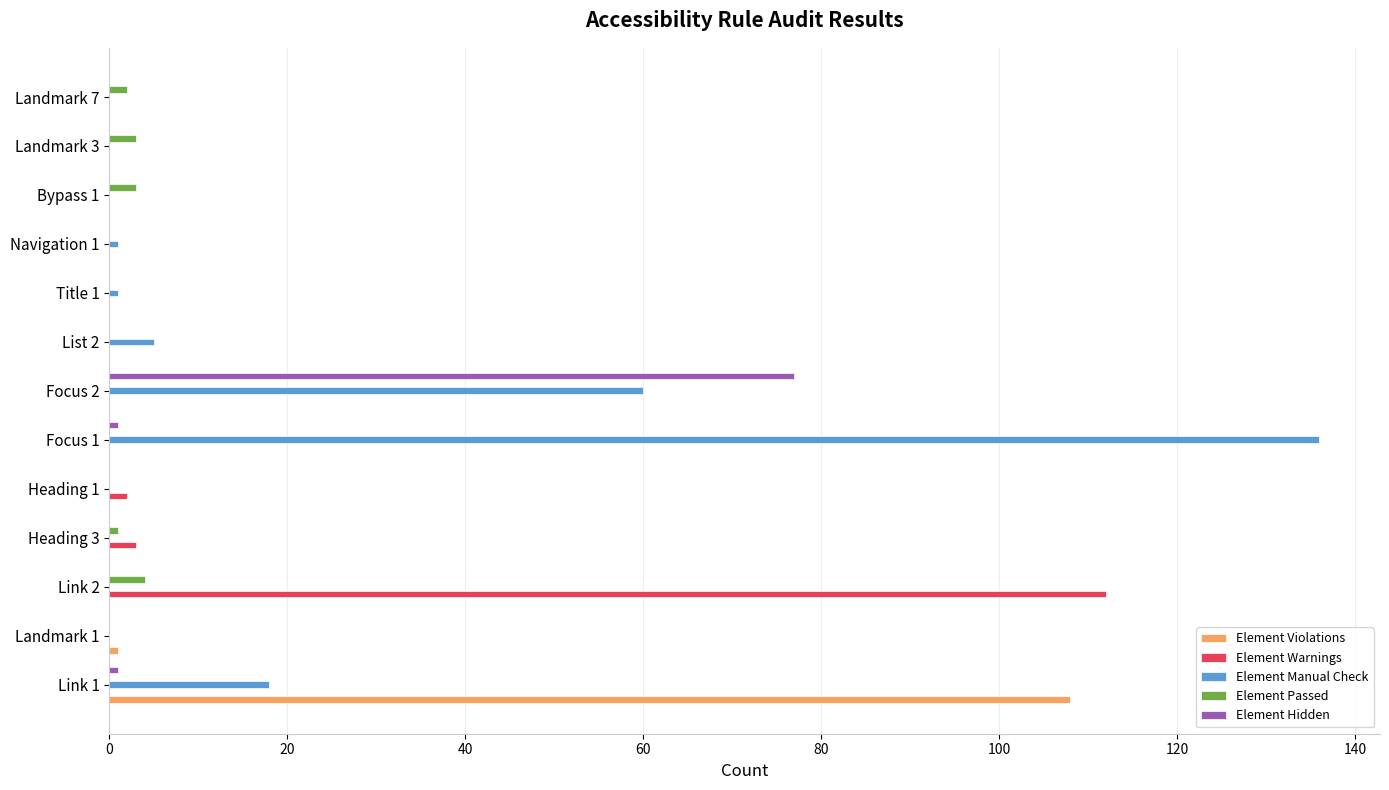

Is the value of Element Passed at Bypass 1 greater than the value of Element Warnings at Focus 2?

Yes